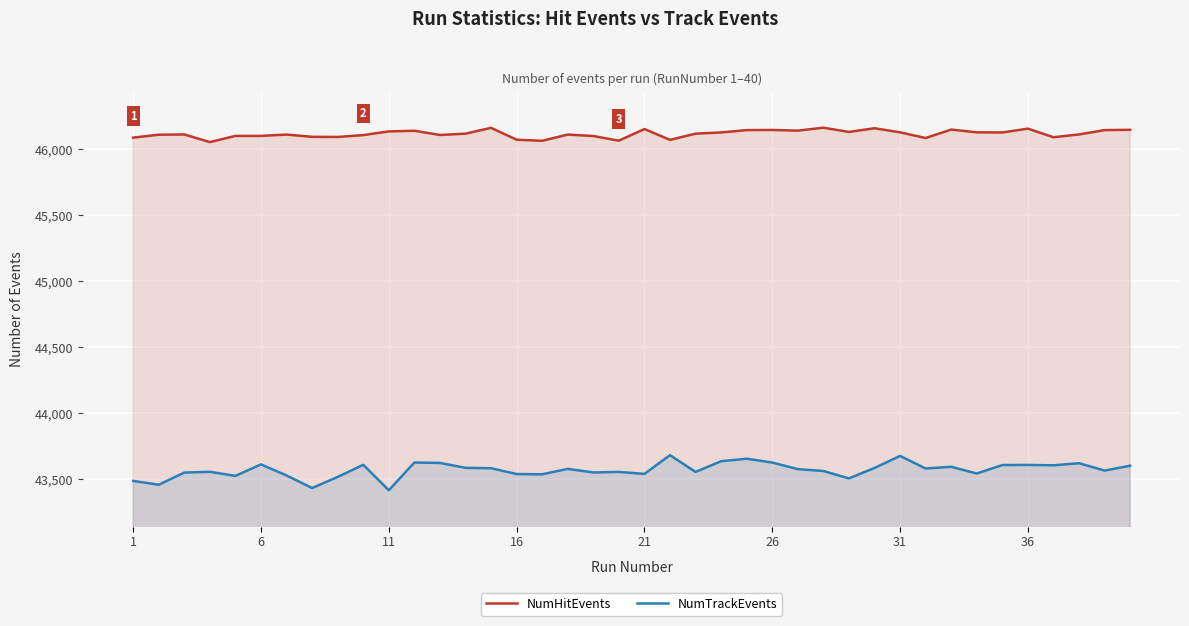

Which series has the largest range (max minus min)?

NumTrackEvents